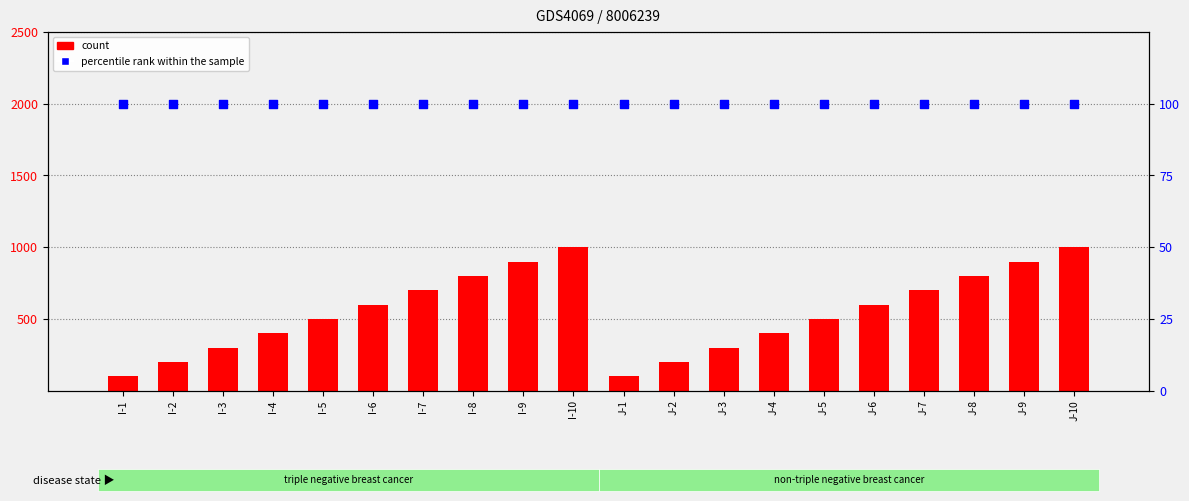

At which category is the sum across all series the highest?

I-10